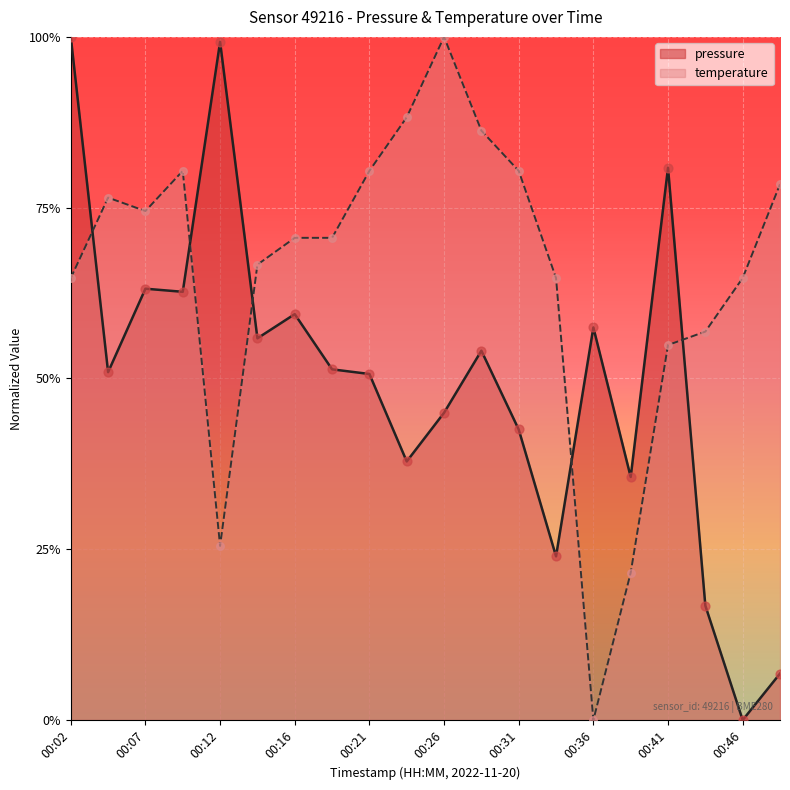

At how many categories does at least one series exceed 0?

20